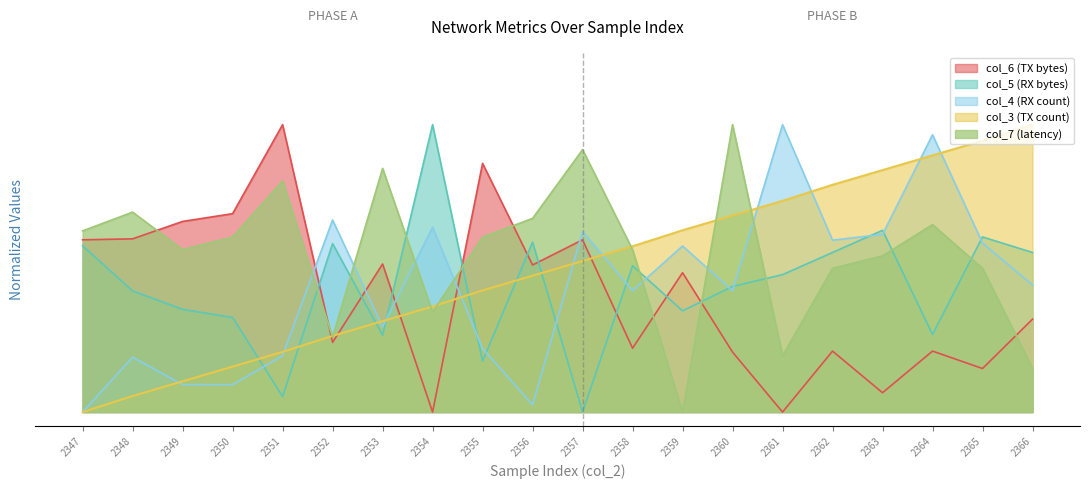

What is the average value of the col_3 (TX count) series?

0.5